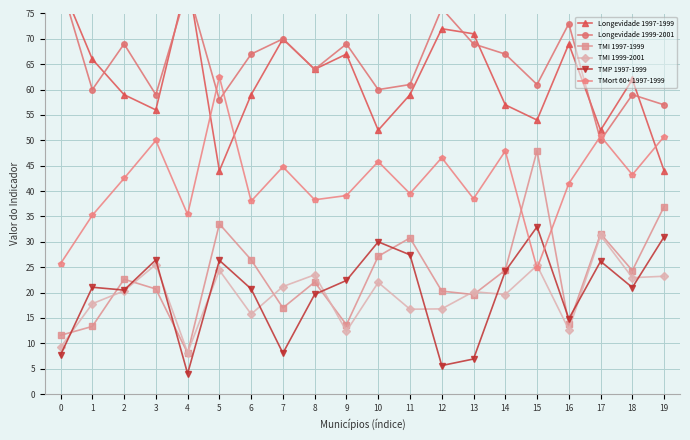

Which series changed the most between 0 and 5?

Longevidade 1997-1999